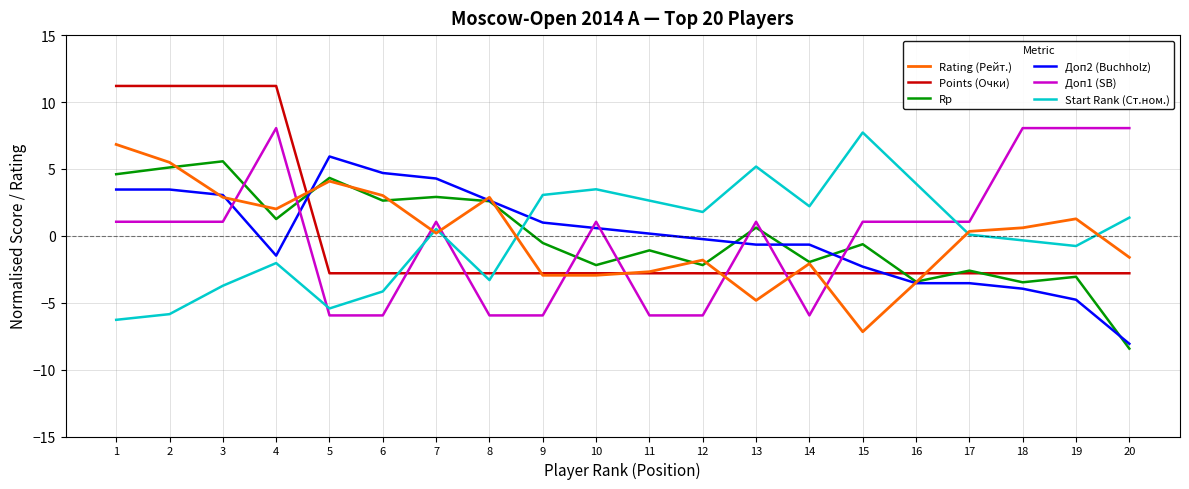

Is the value of Rating (Рейт.) at 18 greater than the value of Points (Очки) at 16?

Yes